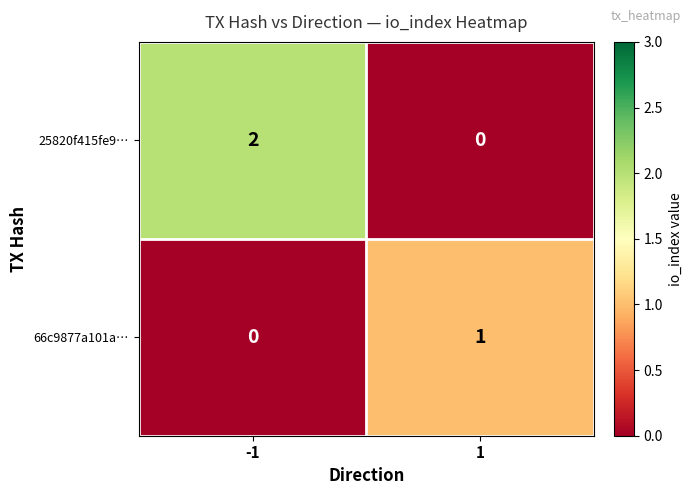

True or false: 25820f415fe9… has a value of 0 at 1.

True